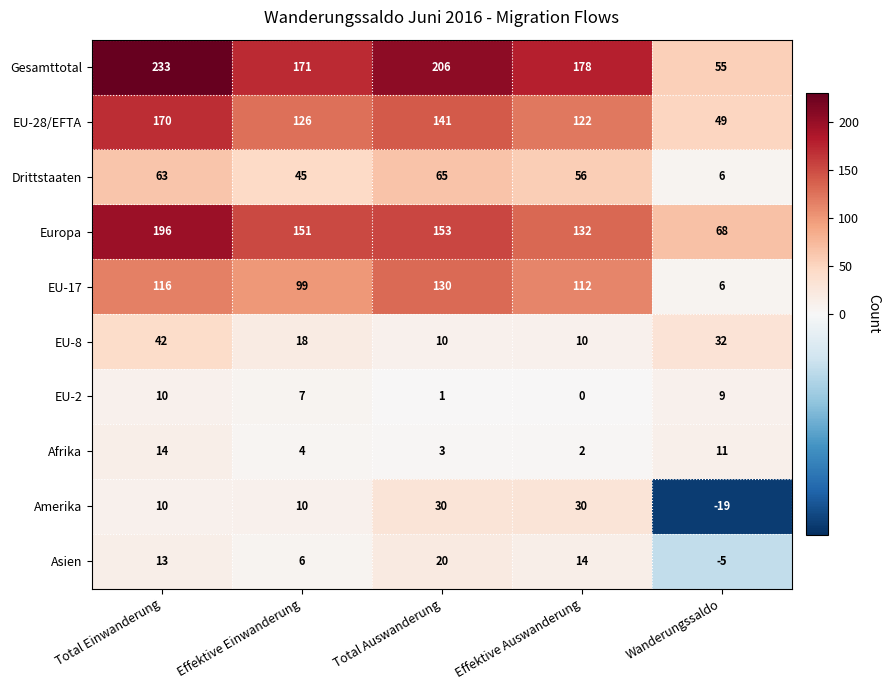

Rank the categories by Asien value from lowest to highest.

Wanderungssaldo, Effektive Einwanderung, Total Einwanderung, Effektive Auswanderung, Total Auswanderung